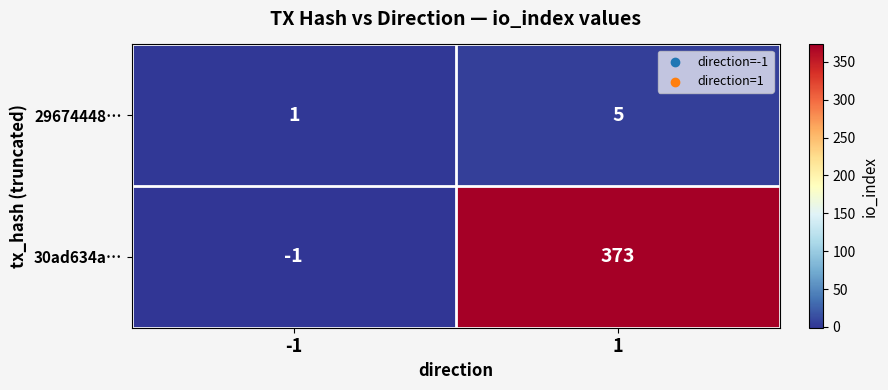

What is the sum of the 30ad634a… values at -1 and 1?

372